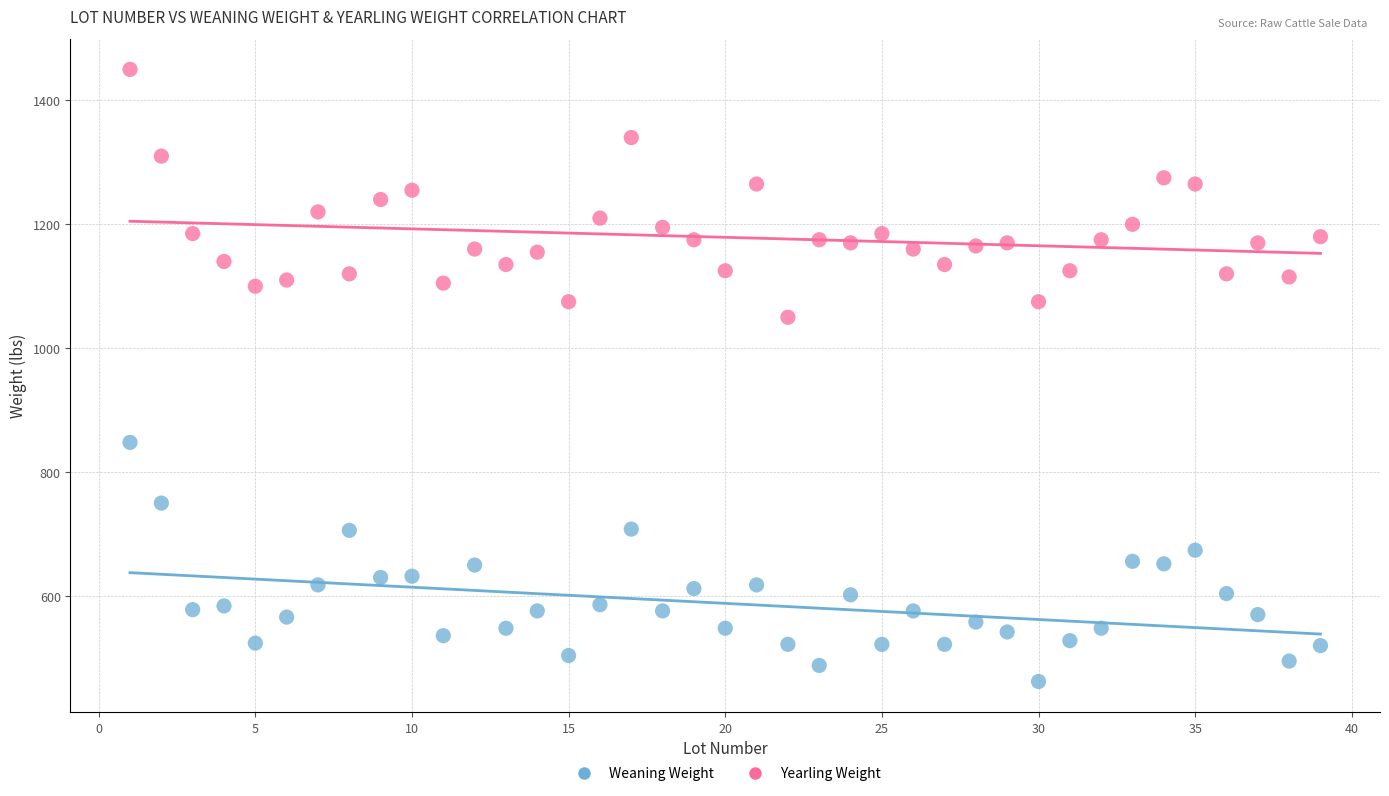

Across all data points, what is the range of X values (max minus min)?

38